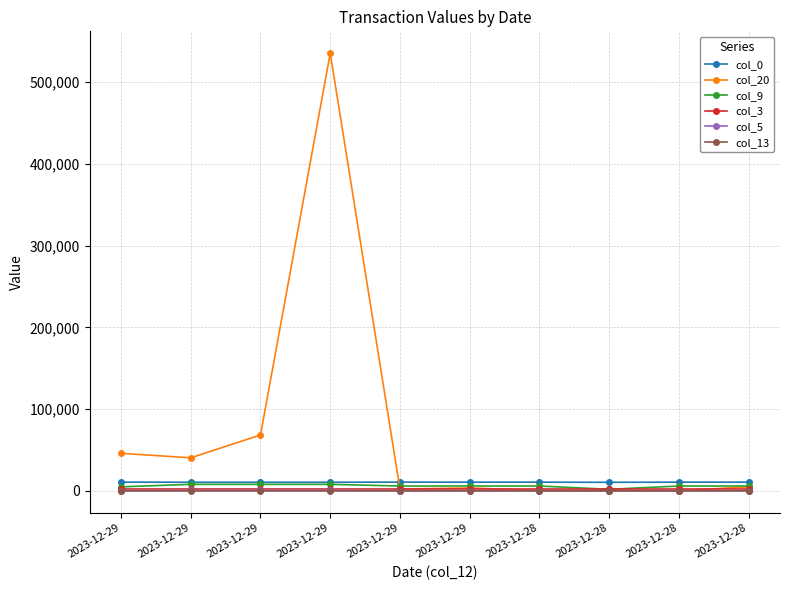

How many lines are shown in the chart?

6